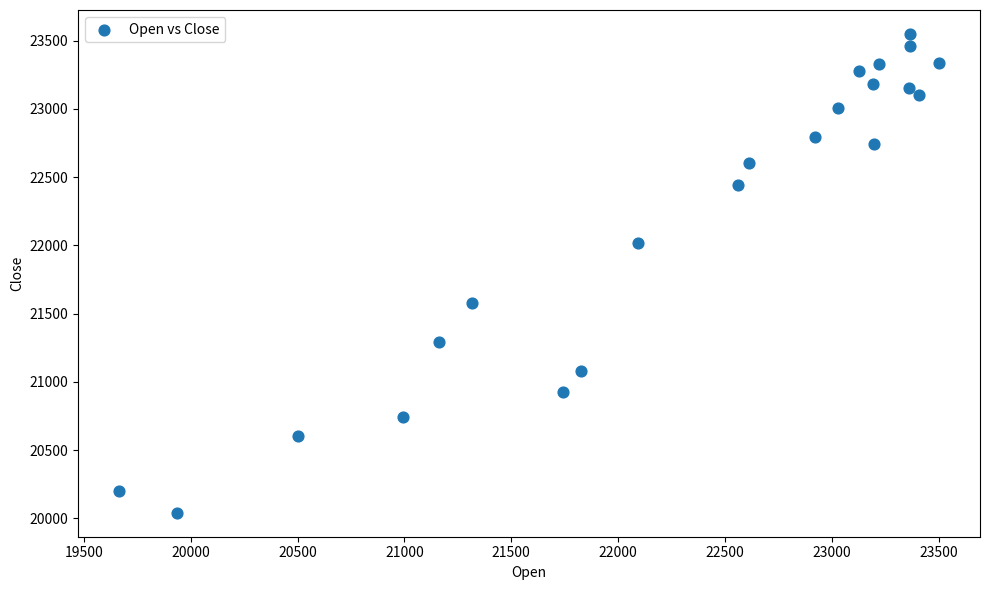

What is the range of Y values (max minus min)?

3510